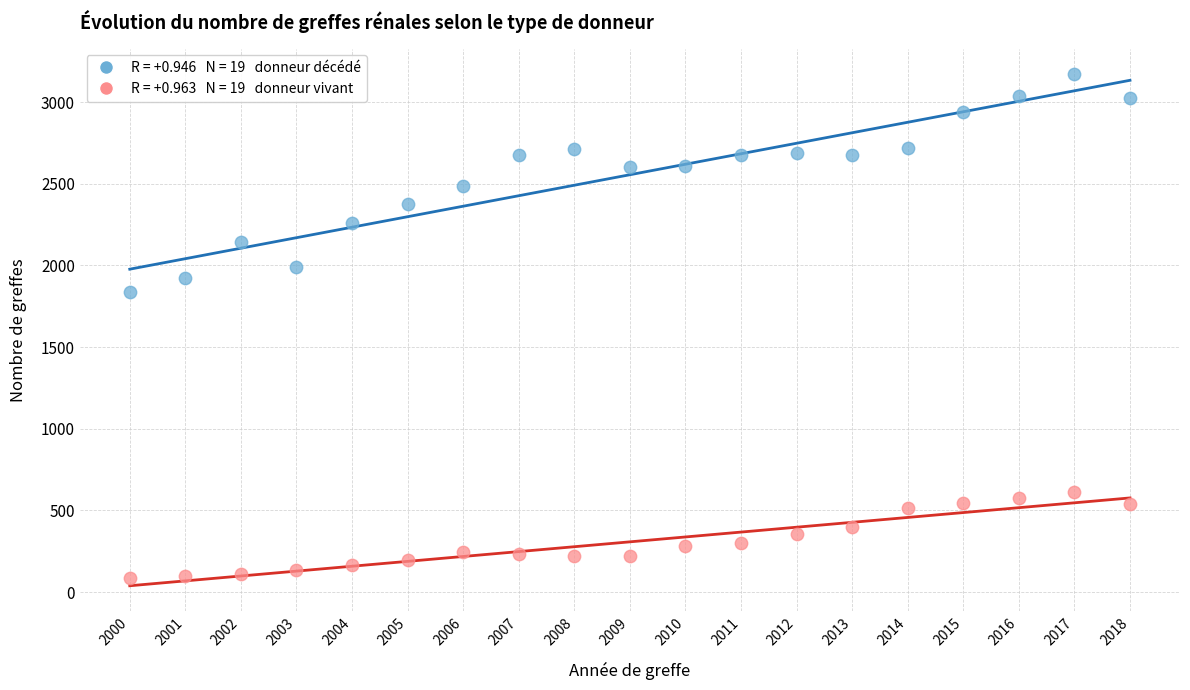

Across all series, what Y value is closest to 1627?

1840